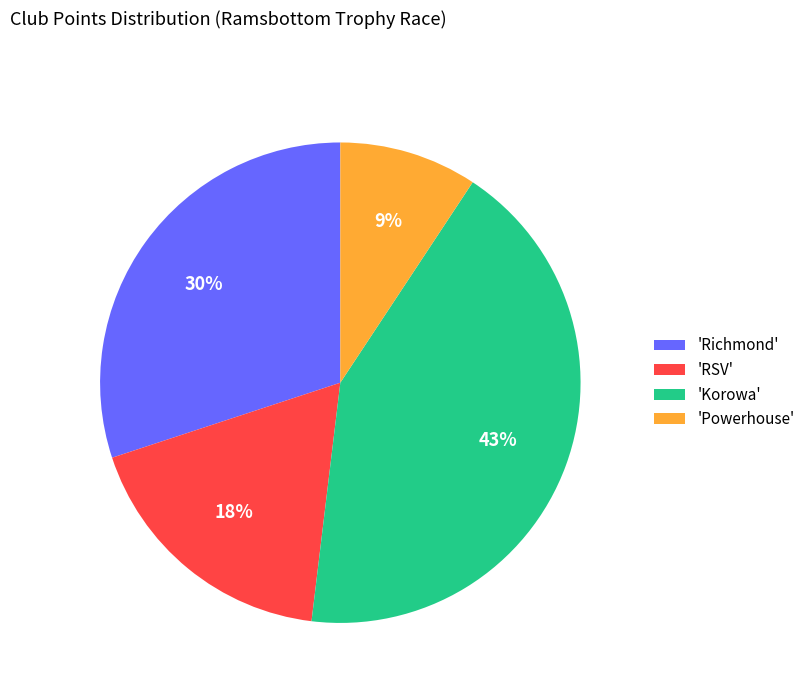

To the nearest percent, what is the difference between the 'Richmond' and 'Korowa' slice percentages?

13%